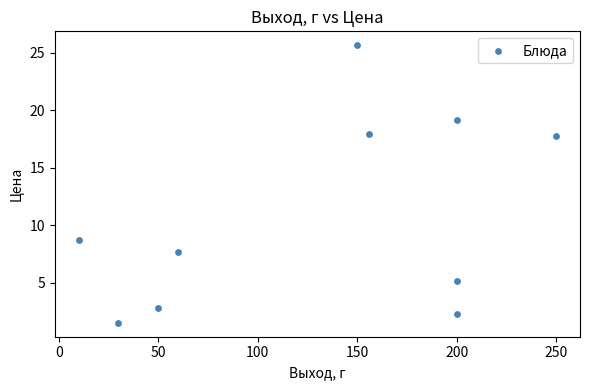

What Y value in the scatter plot is closest to 13?

8.7